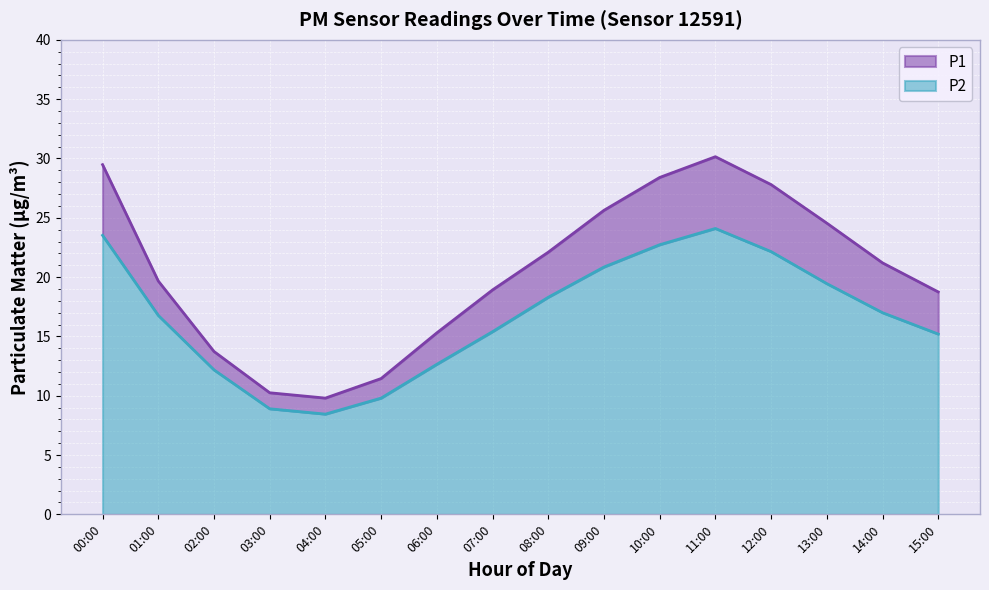

At which category is the sum across all series the highest?

11:00